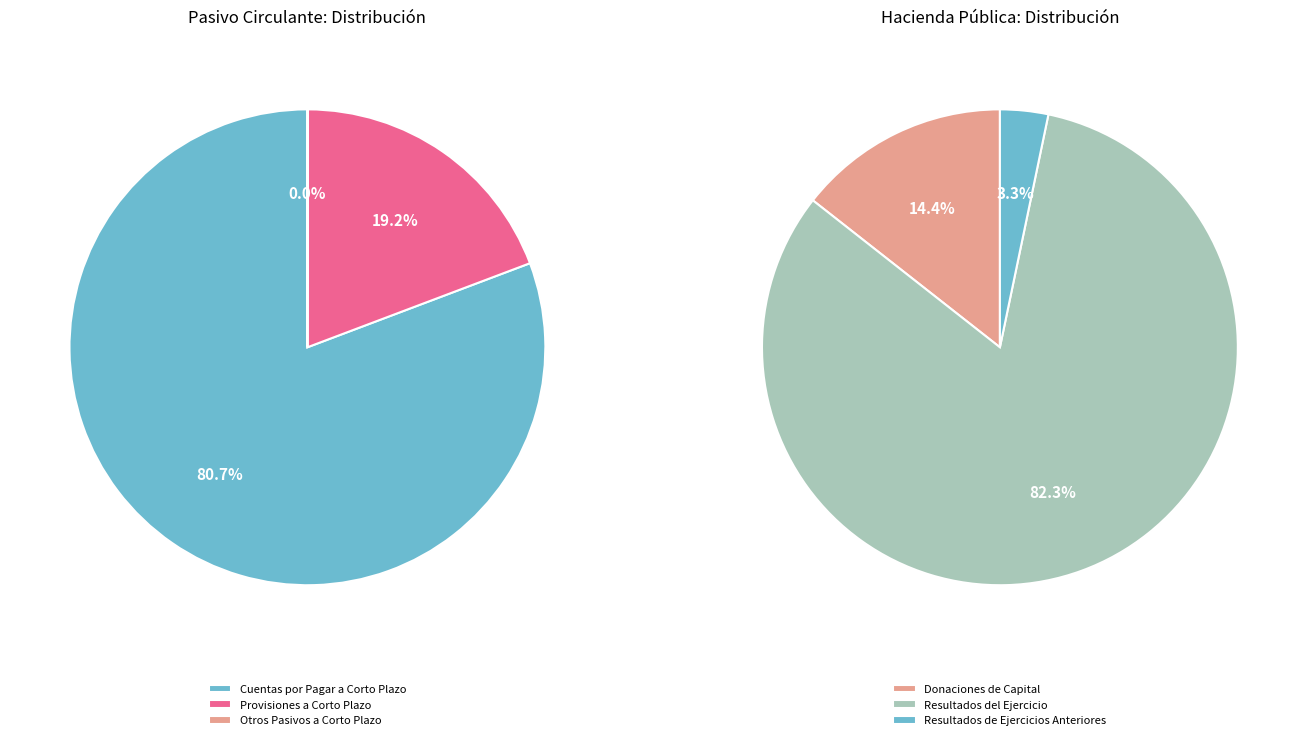

To the nearest percent, what is the difference between the largest and smallest slice percentages?

81%